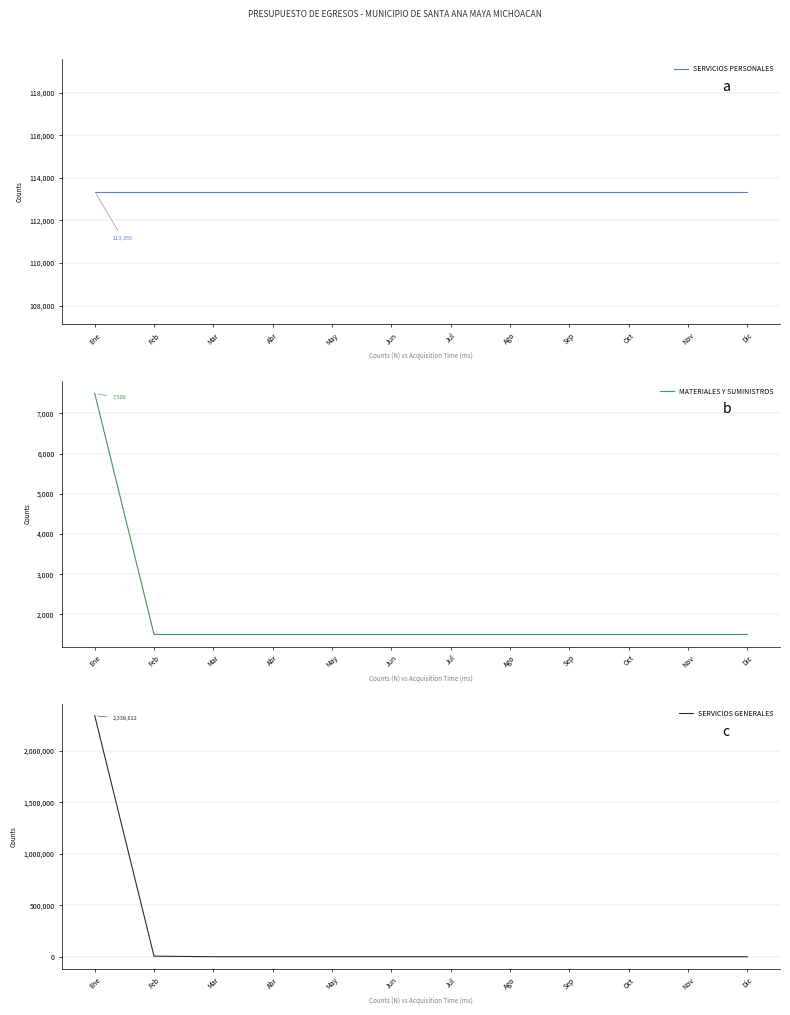

True or false: SERVICIOS GENERALES has more than 1 interior local peaks.

False